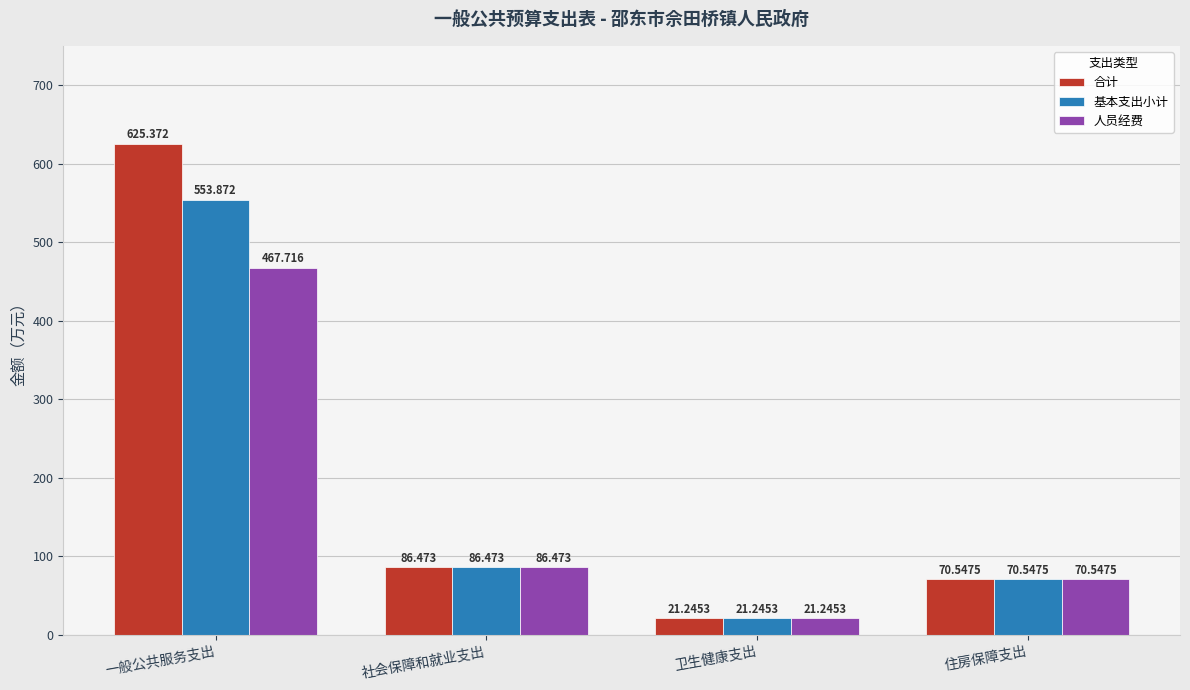

What is the spread (max minus min) of values at 一般公共服务支出?

157.7